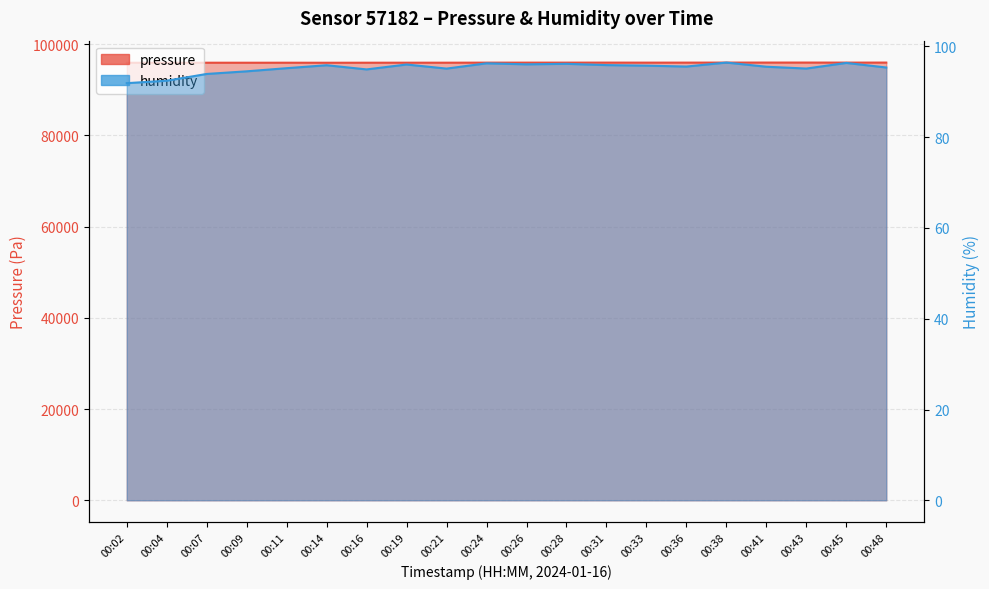

In pressure, how many points are lower than both neighbors (excluding endpoints)?

6